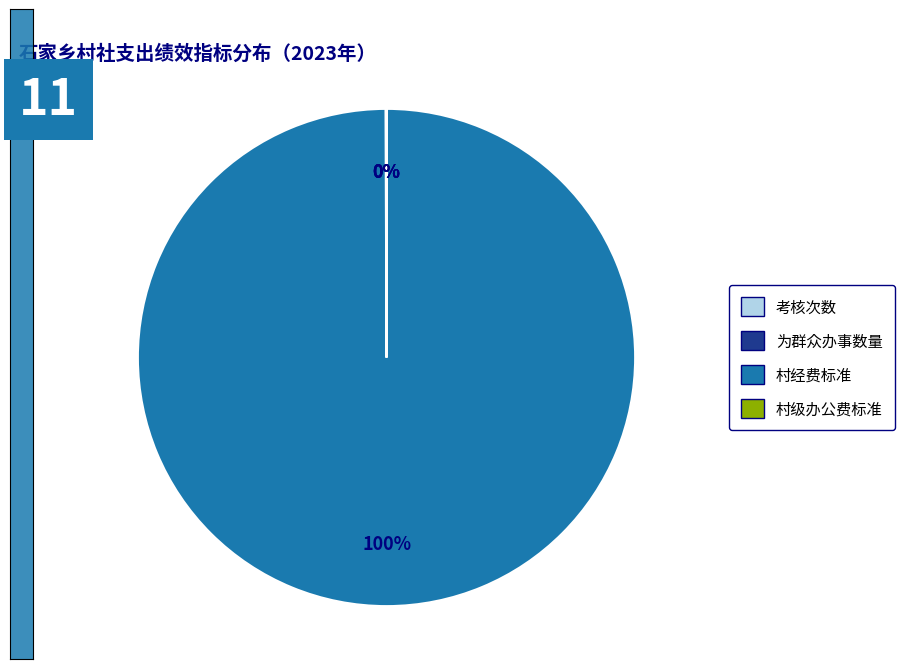

Does any single category account for the majority?

Yes